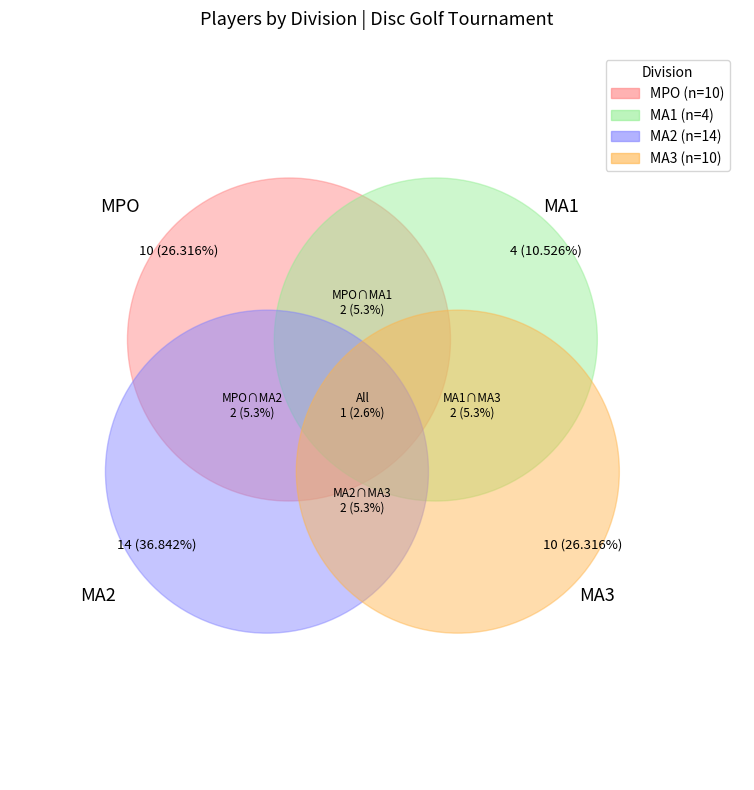

To the nearest percent, what is the difference between the largest and smallest slice percentages?

26%